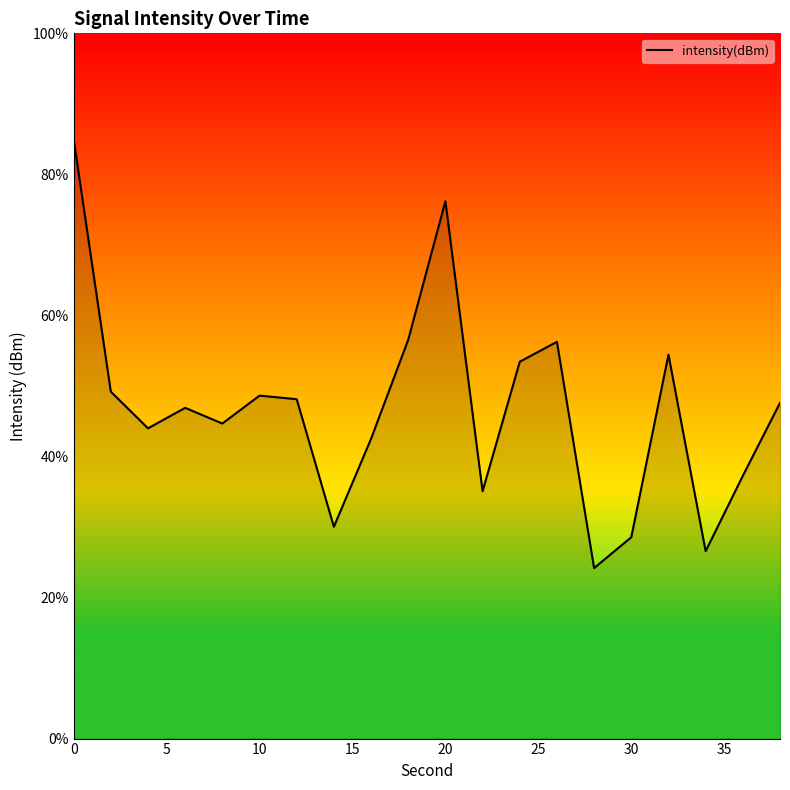

What is the smallest value displayed?

24.2